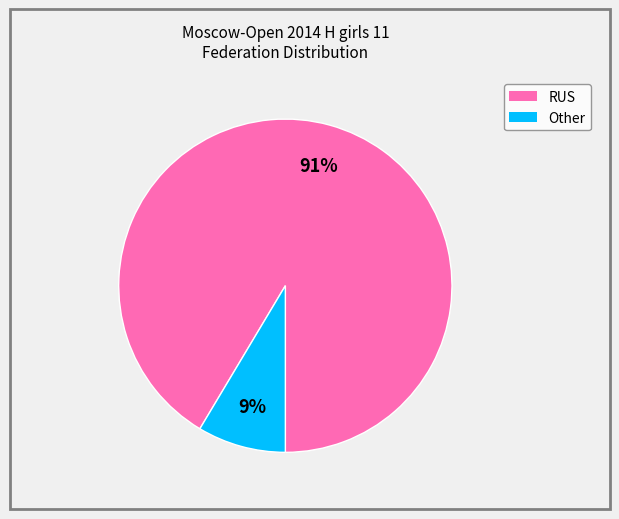

Which slice is the largest?

RUS